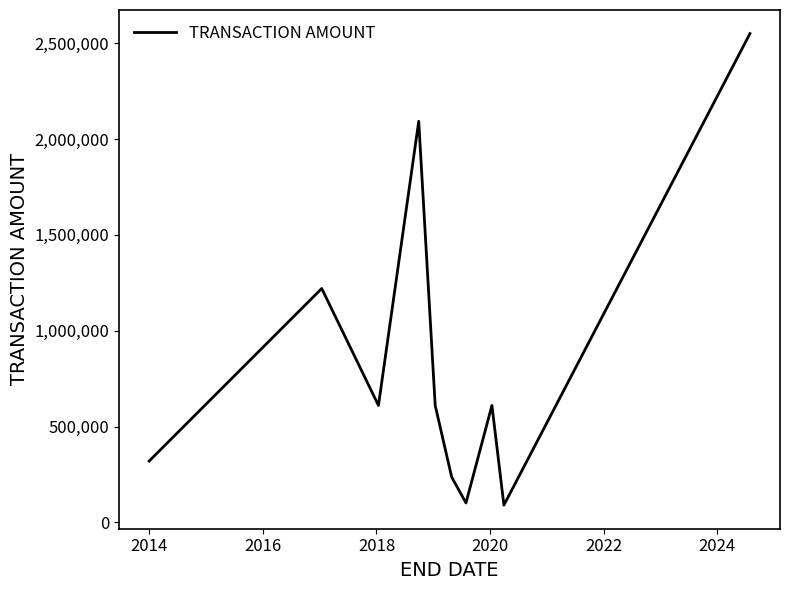

What is the smallest value displayed?

89834